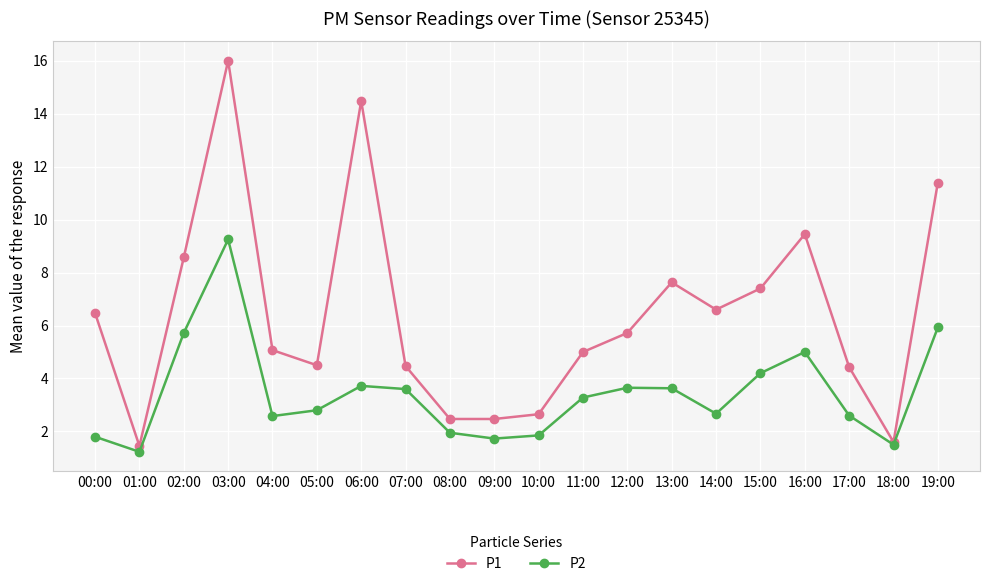

Which series has the largest total across all categories?

P1